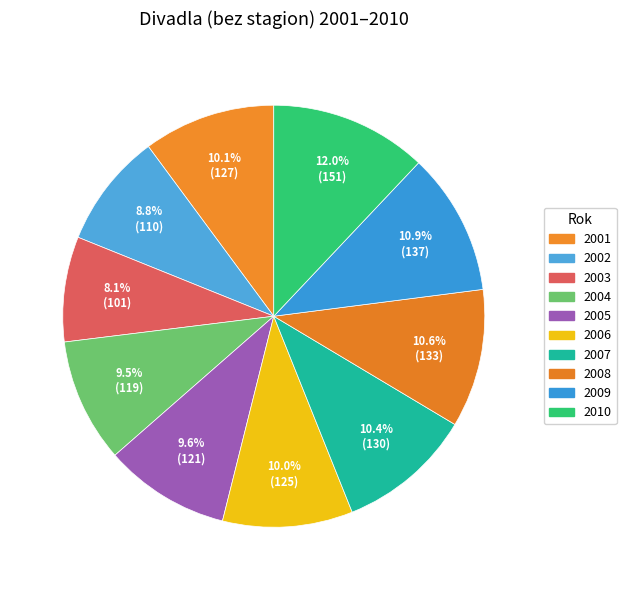

Which category has the biggest portion of the pie?

2010